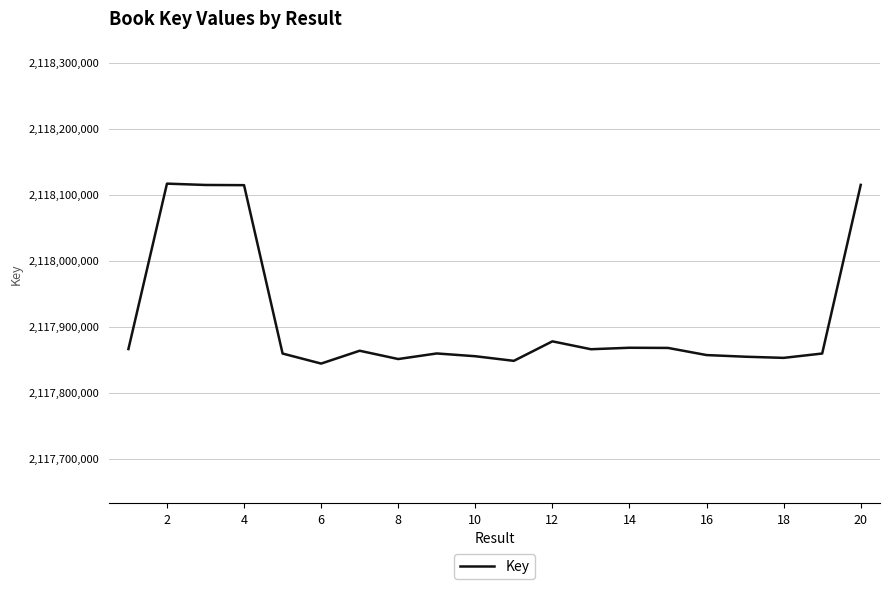

What is the maximum value shown in the chart?

2118116842